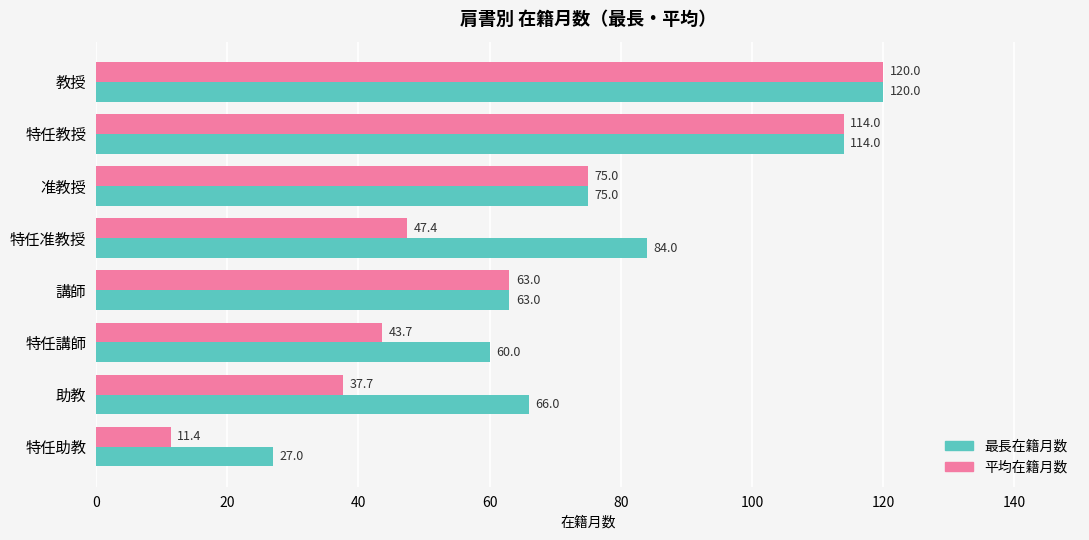

What is the difference between the 平均在籍月数 values at 助教 and 准教授?

37.3